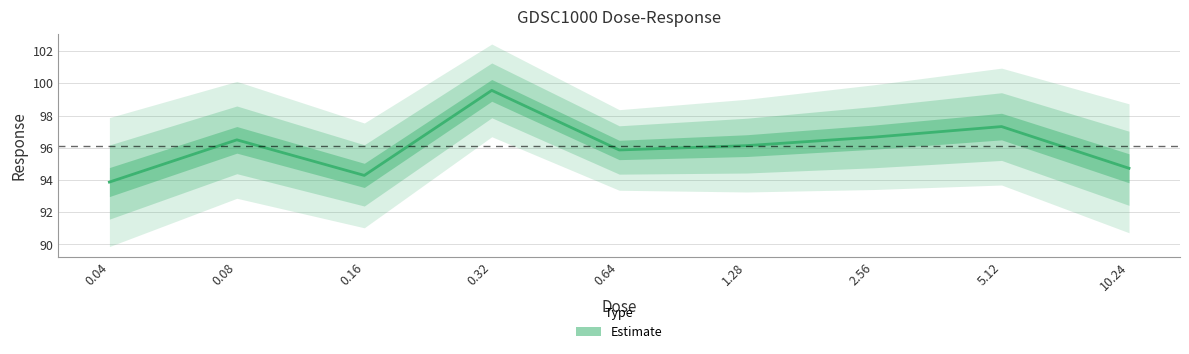

What is the value of the 6th point from the left?

96.1